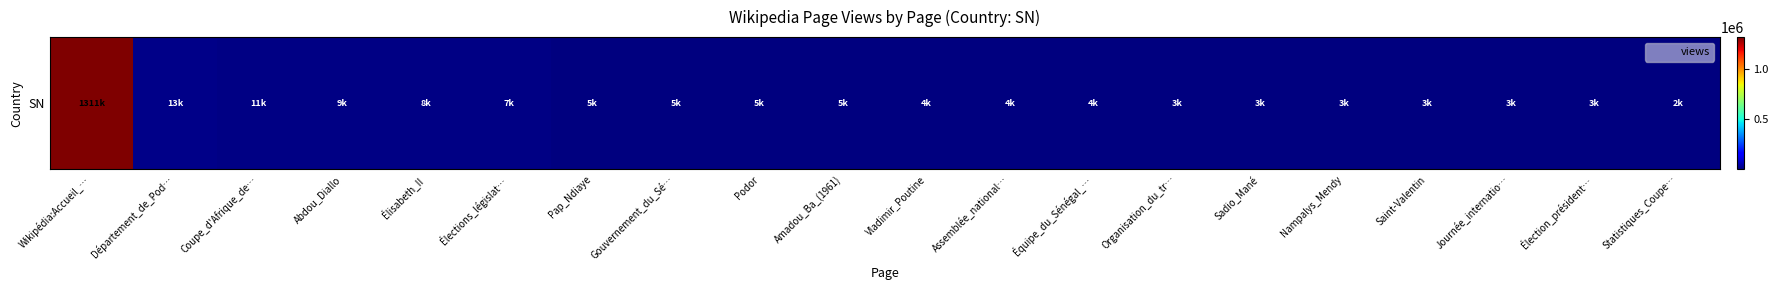

At which label is the value closest to 656500?

Département_de_Pod…